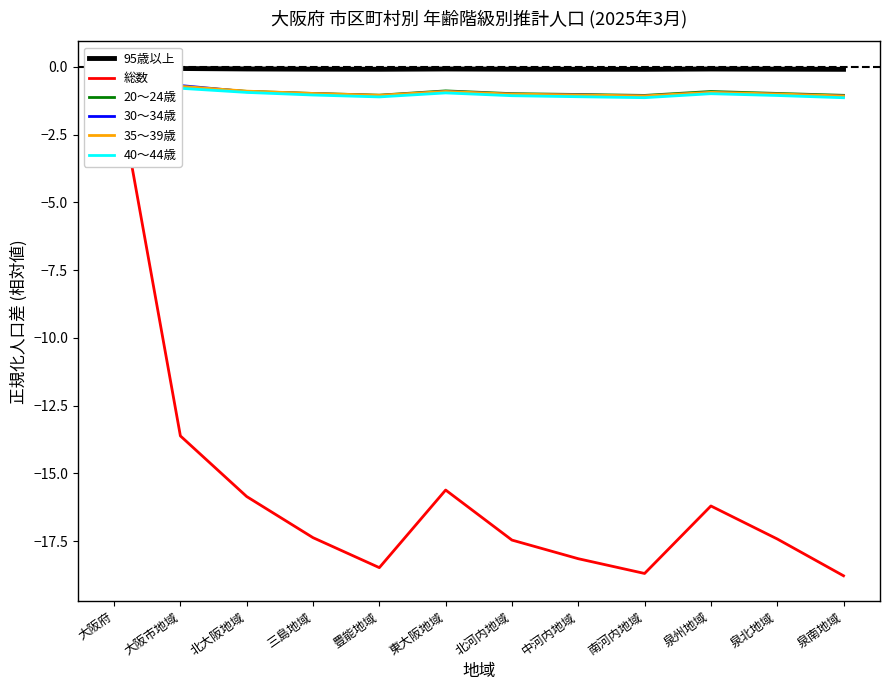

What position from the left is 南河内地域?

9